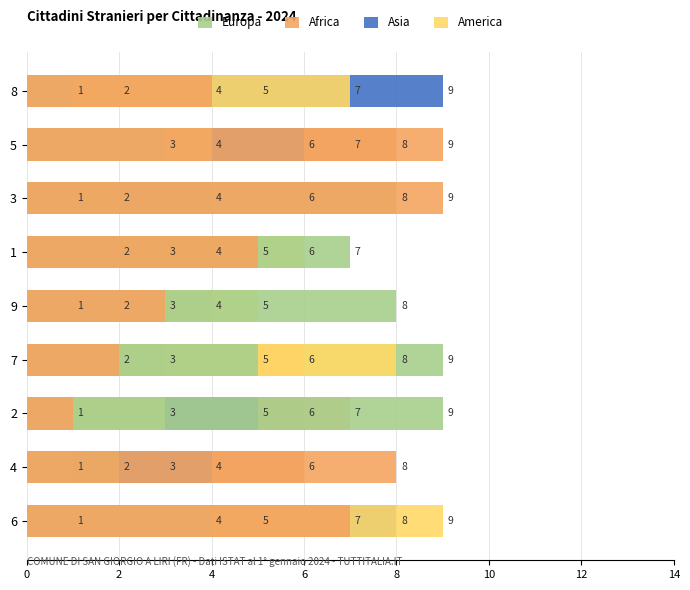

How many data points does each series have?

9